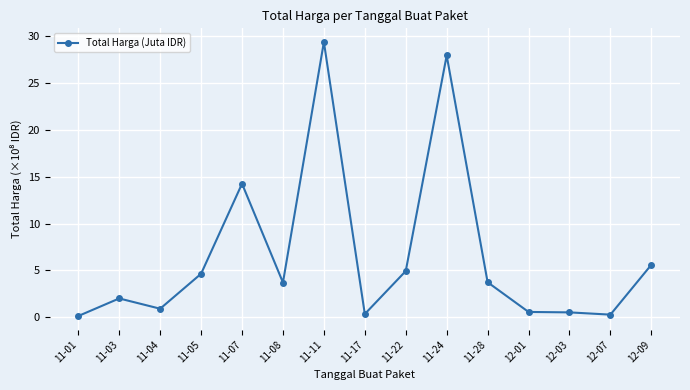

What is the greatest value displayed?

29.4